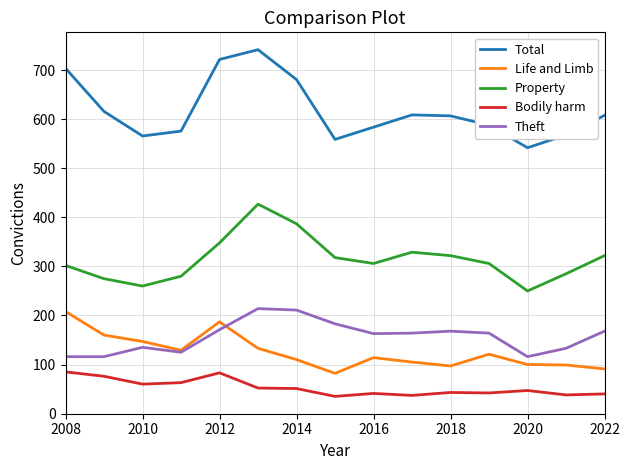

What is the lowest value of the Property series?

250